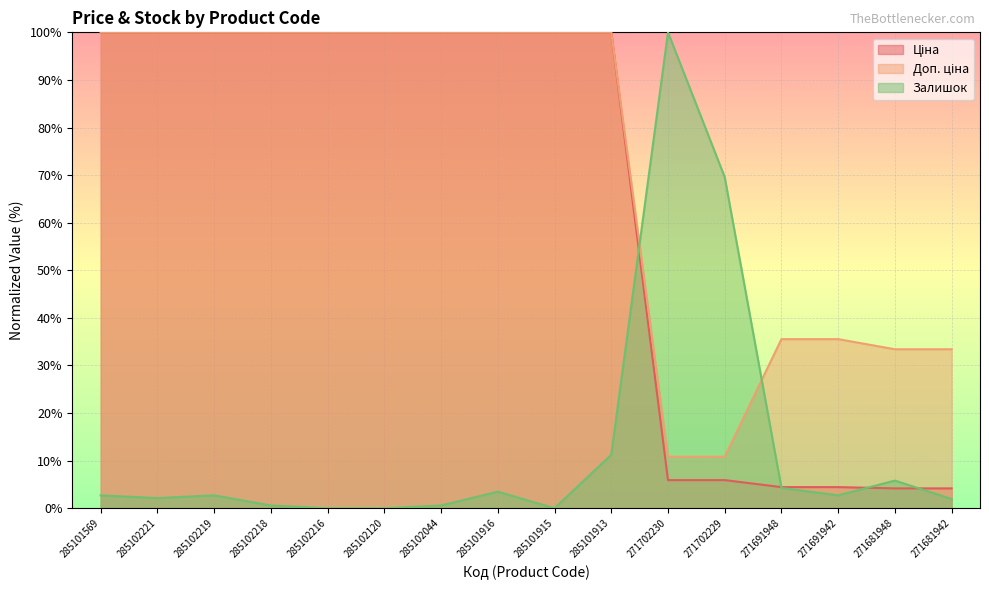

True or false: Ціна and Доп. ціна cross at least once.

False